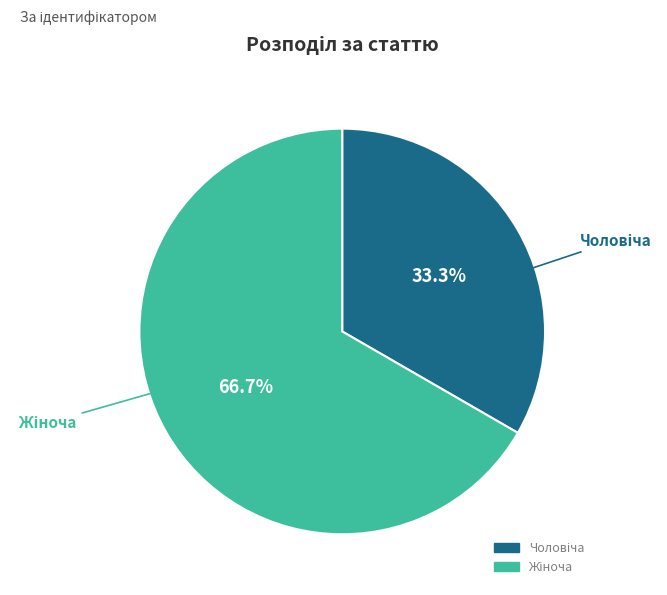

Is there a majority slice in this chart?

Yes